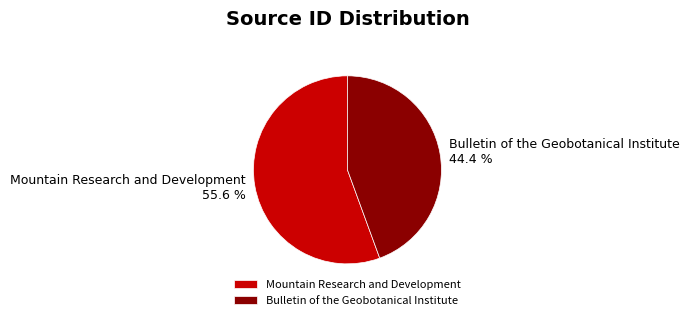

How many segments does this pie chart have?

2